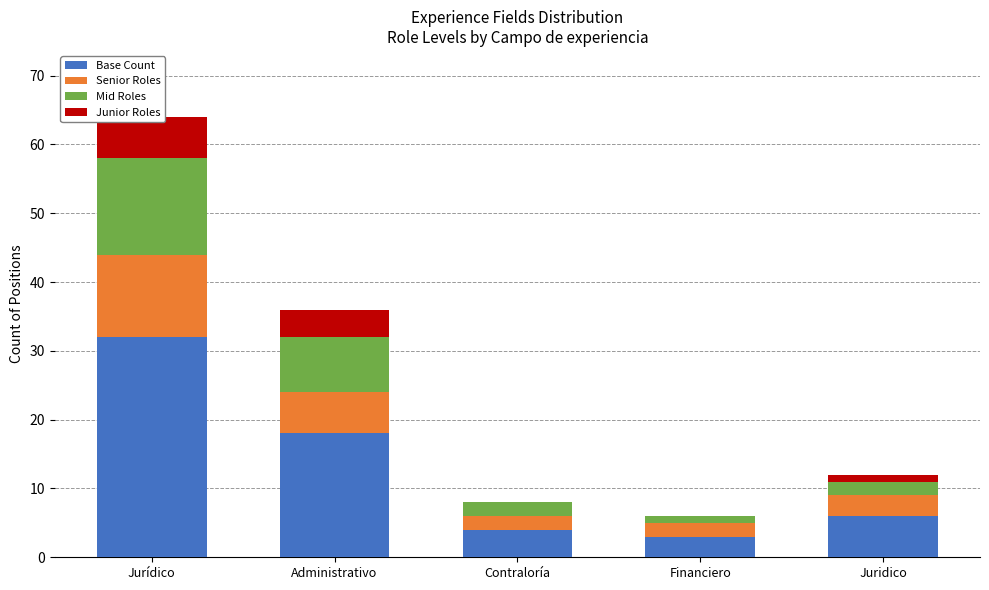

Which series has the largest range (max minus min)?

Base Count